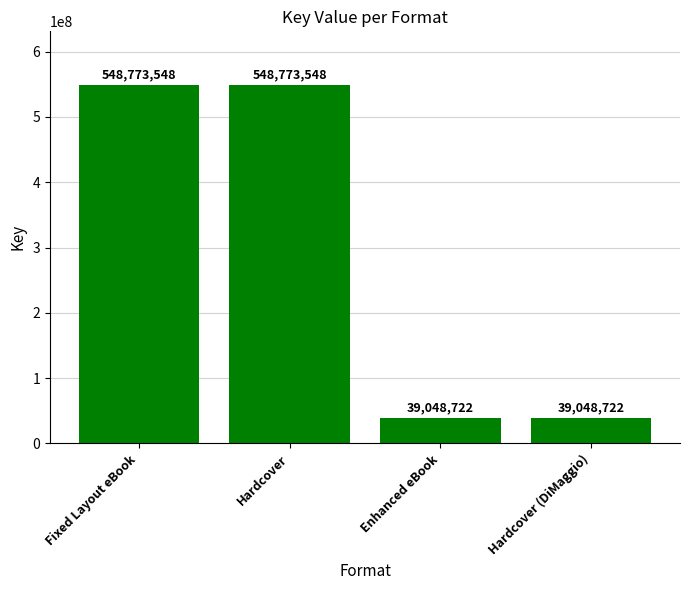

Are the bars grouped side by side (vs. stacked)?

No